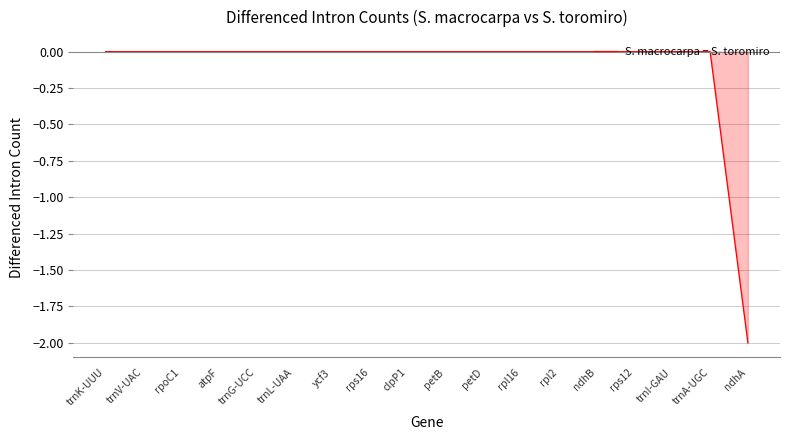

Reading left to right, what are all the values shown in this chart?

0	0	0	0	0	0	0	0	0	0	0	0	0	0	0	0	0	-2